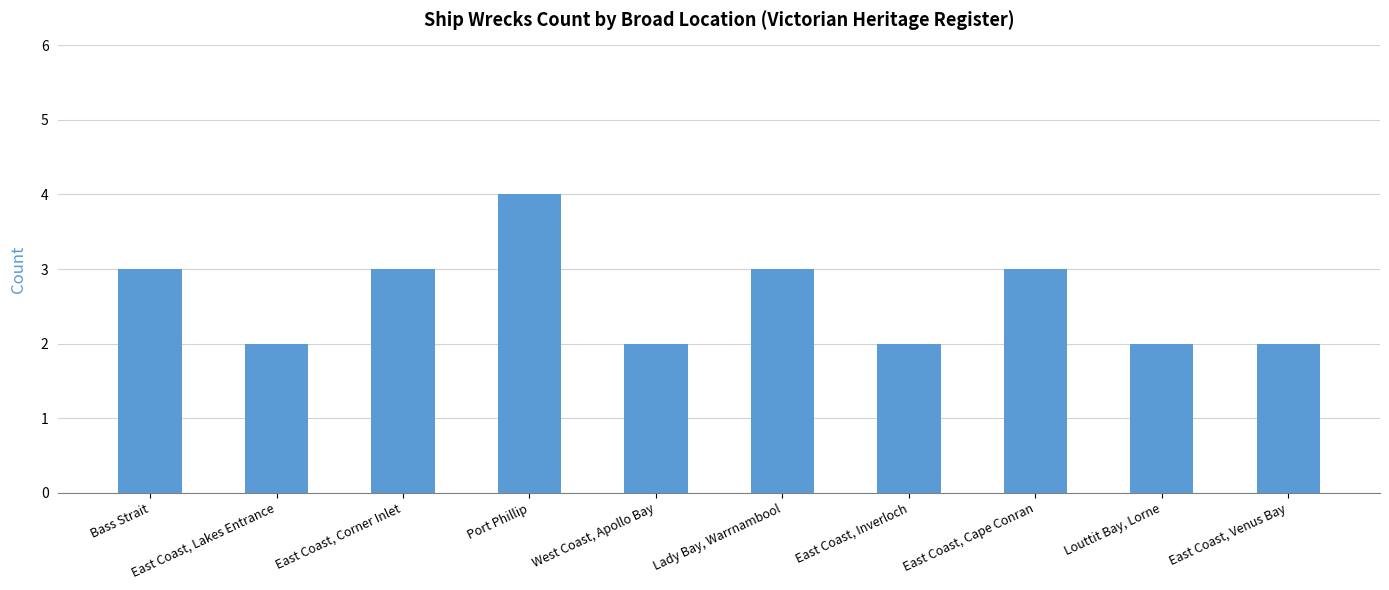

Reading left to right, list all the values displayed in this chart.

3	2	3	4	2	3	2	3	2	2